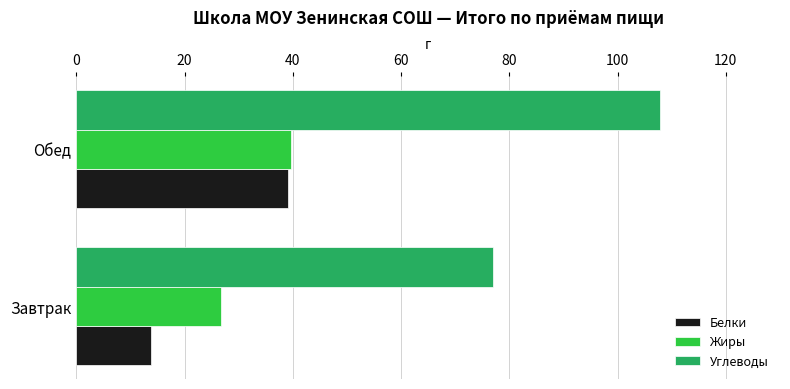

Count the number of categories in the chart.

2